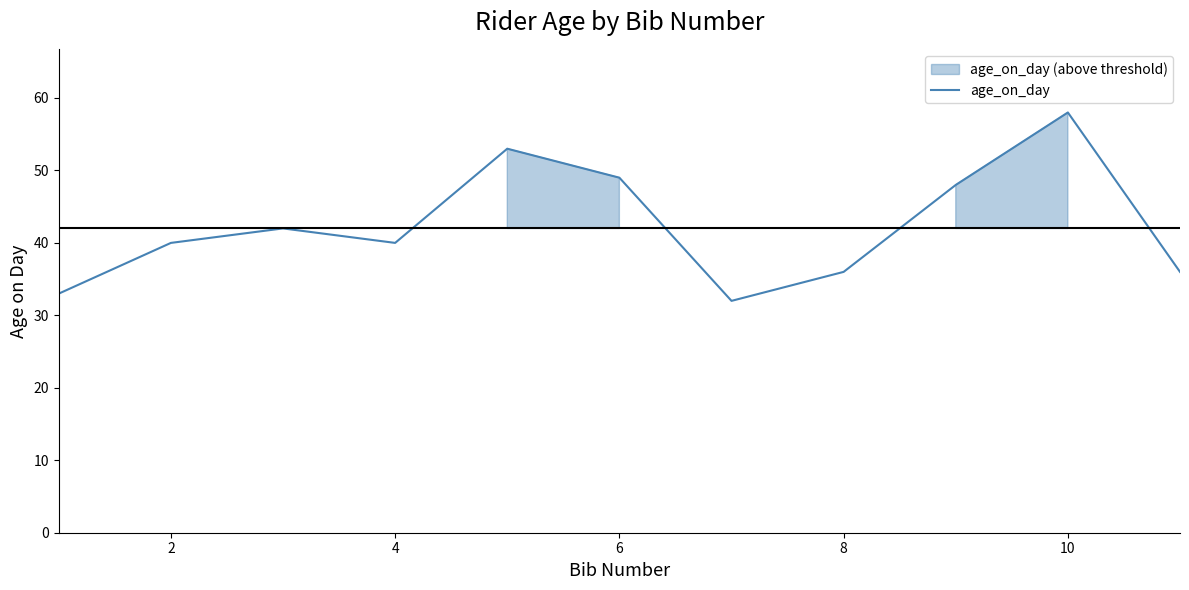

The value of age_on_day at 8 is 54. True or false?

False